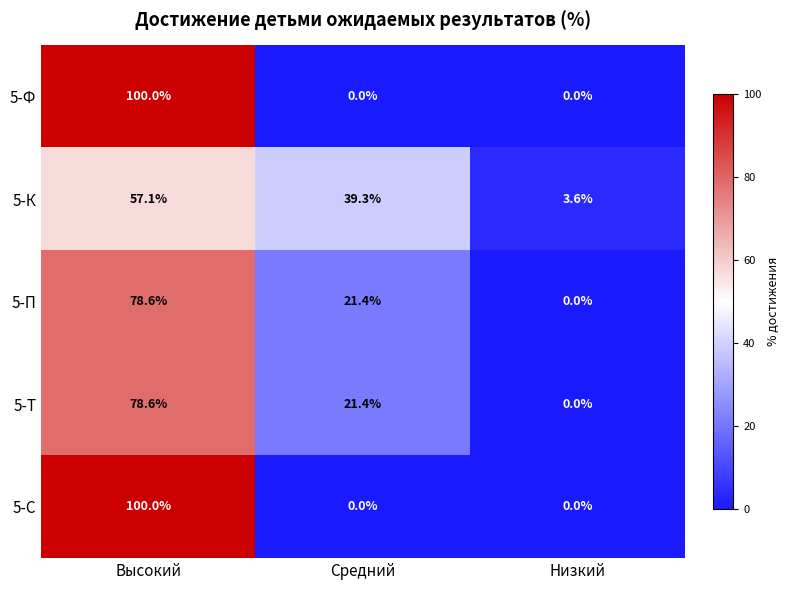

What is the sum of the 5-П values at Низкий and Высокий?

78.6